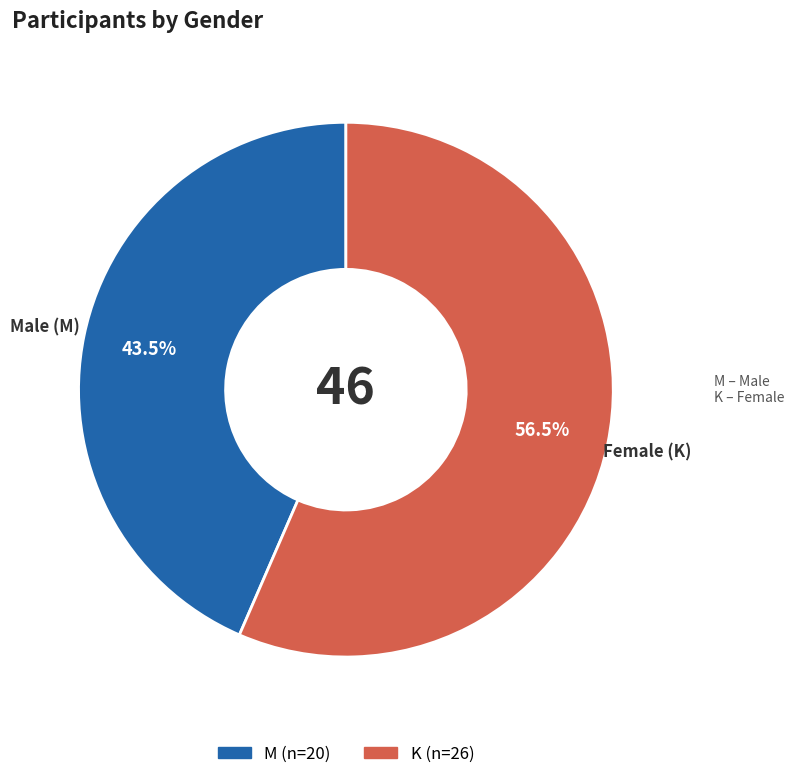

What percentage do M and K together represent?

100.0%